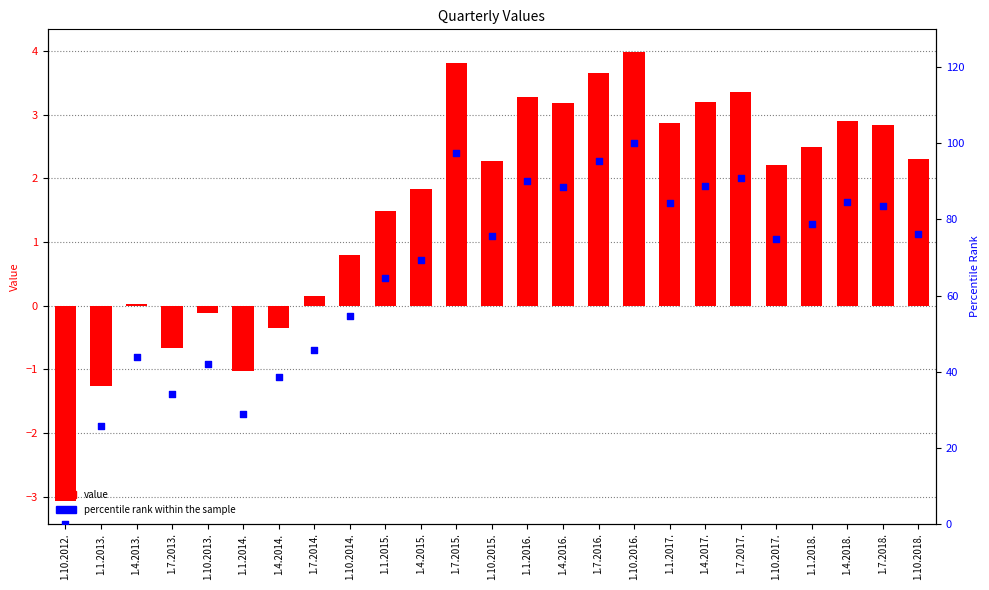

Which series reaches the maximum Y coordinate?

percentile rank within the sample